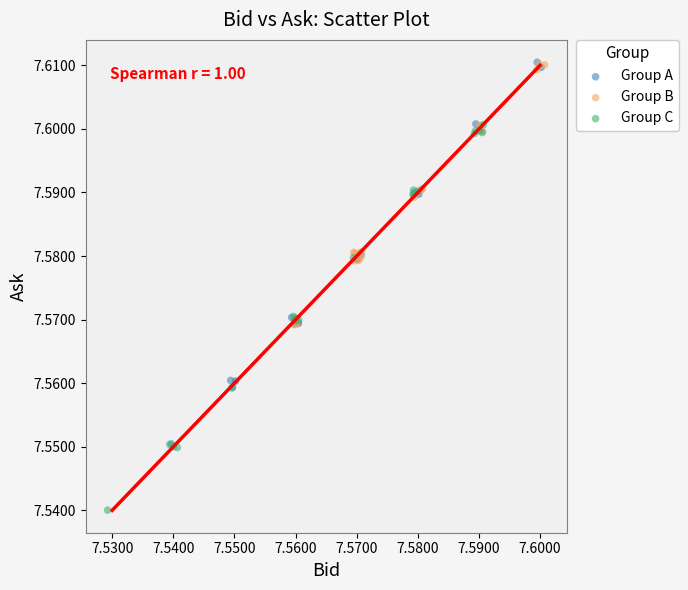

Which series reaches the minimum Y coordinate?

Group C